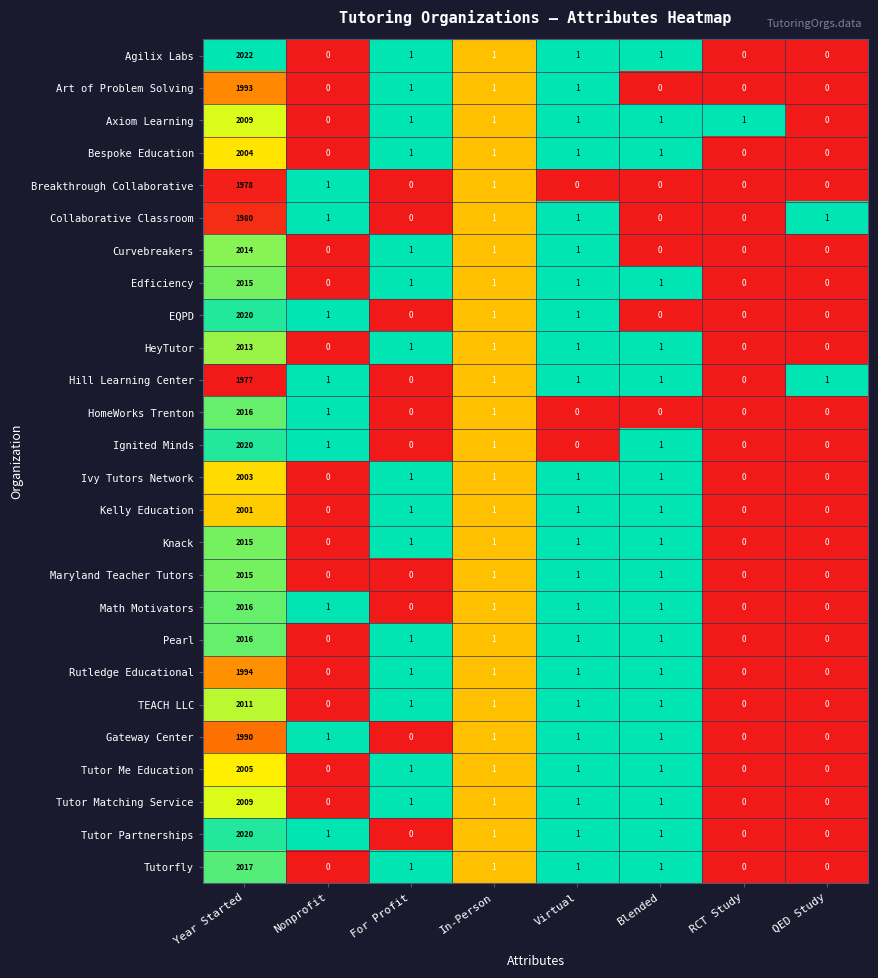

Is the value of Ivy Tutors Network at For Profit greater than the value of Curvebreakers at RCT Study?

Yes